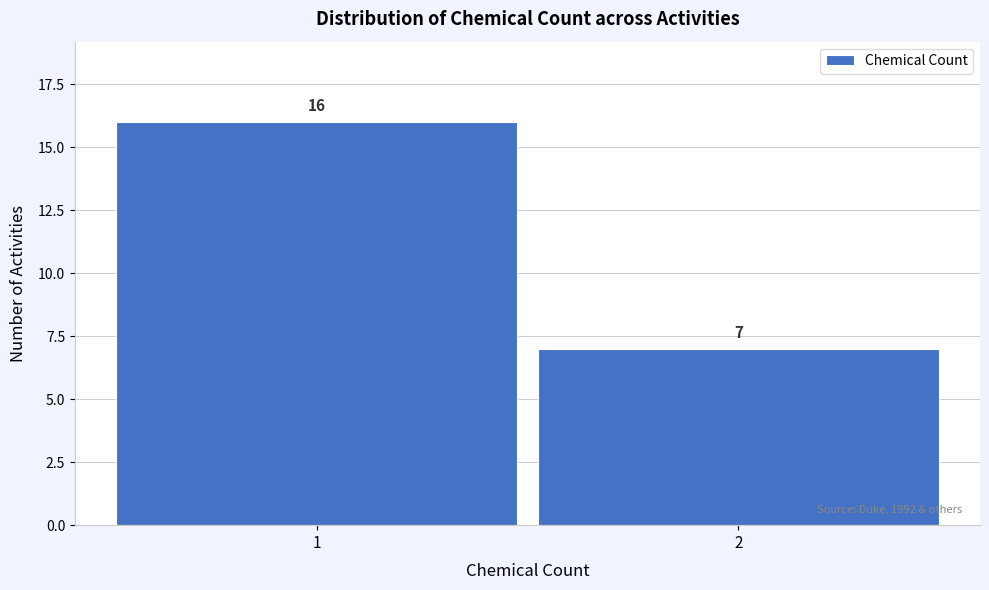

Reading left to right, extract all data points from this chart.

16	7